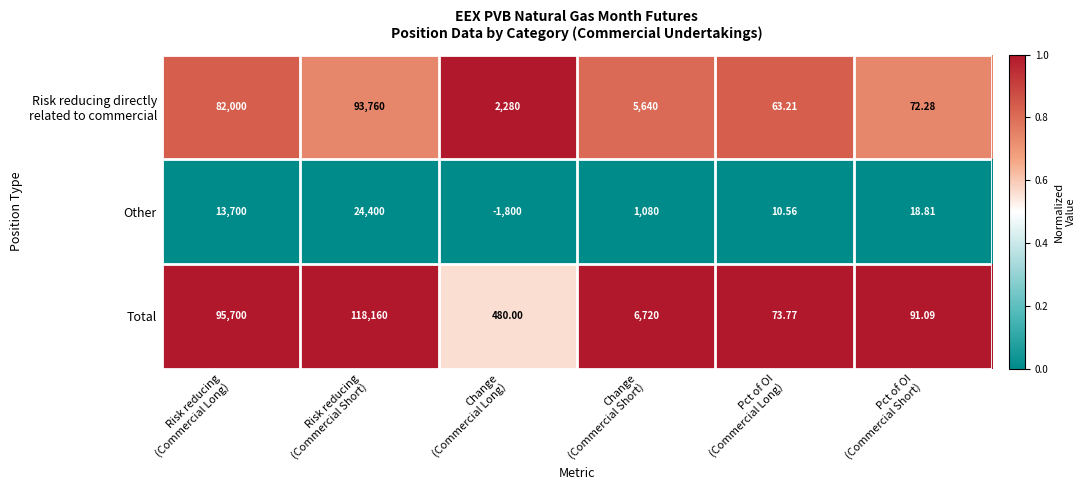

Which series has the largest total across all categories?

Total